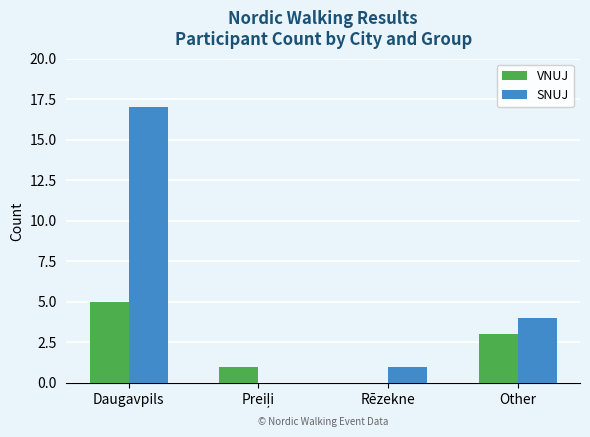

Is the value of VNUJ at Rēzekne greater than the value of SNUJ at Rēzekne?

No